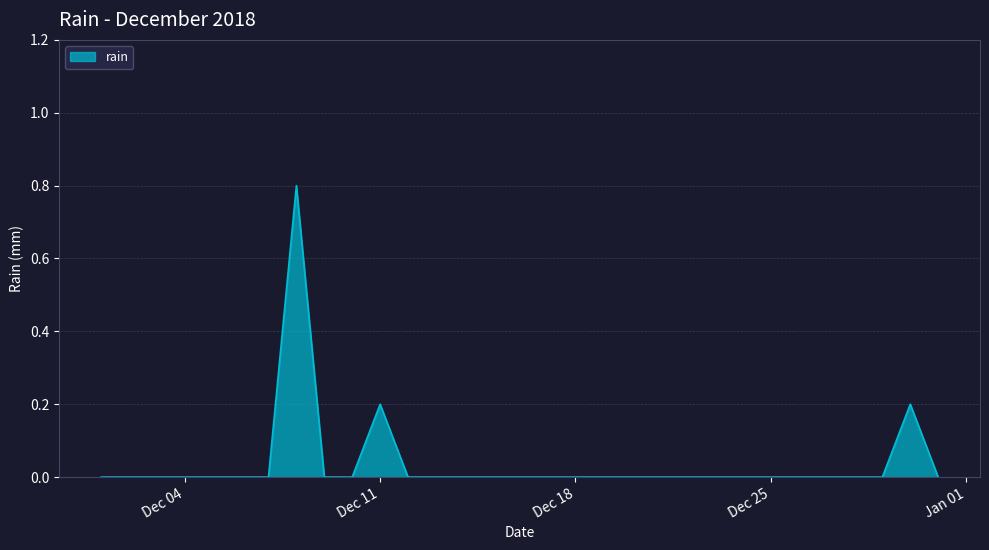

What is the maximum value shown in the chart?

0.8